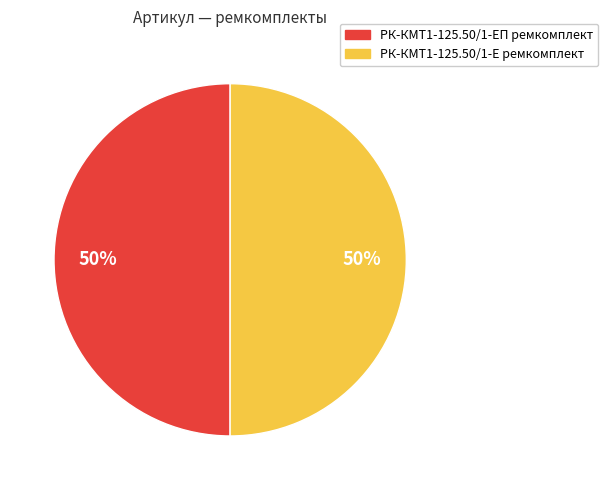

The РК-КМТ1-125.50/1-ЕП ремкомплект slice represents 50% of the pie. True or false?

True